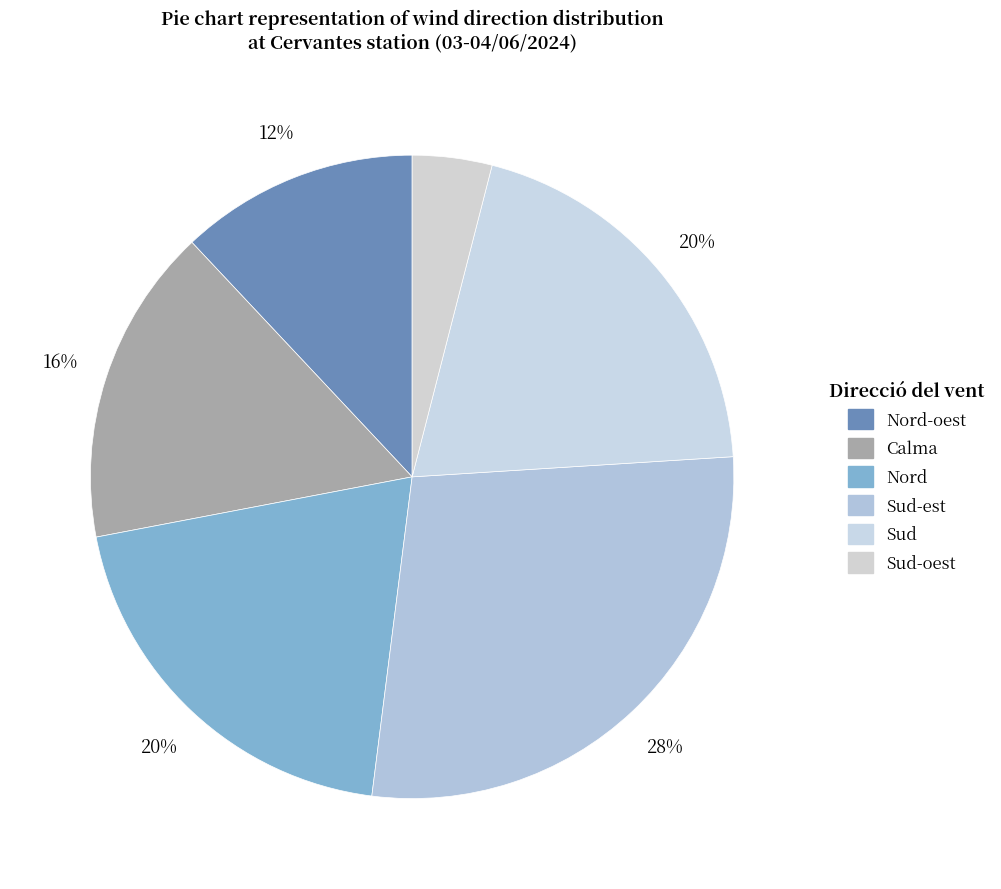

Count the number of slices in the pie.

6